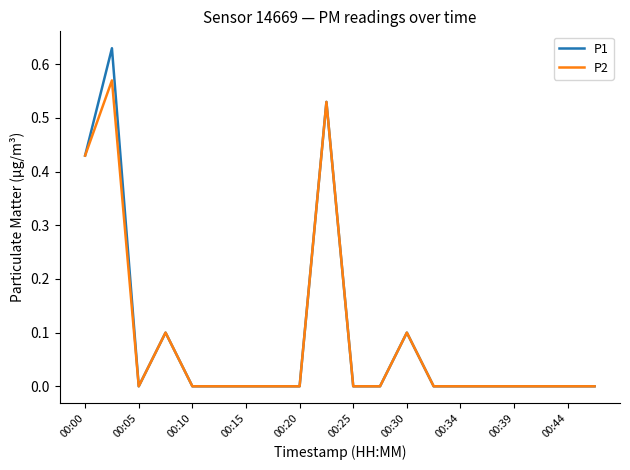

List the series in order of their peak value, highest first.

P1, P2